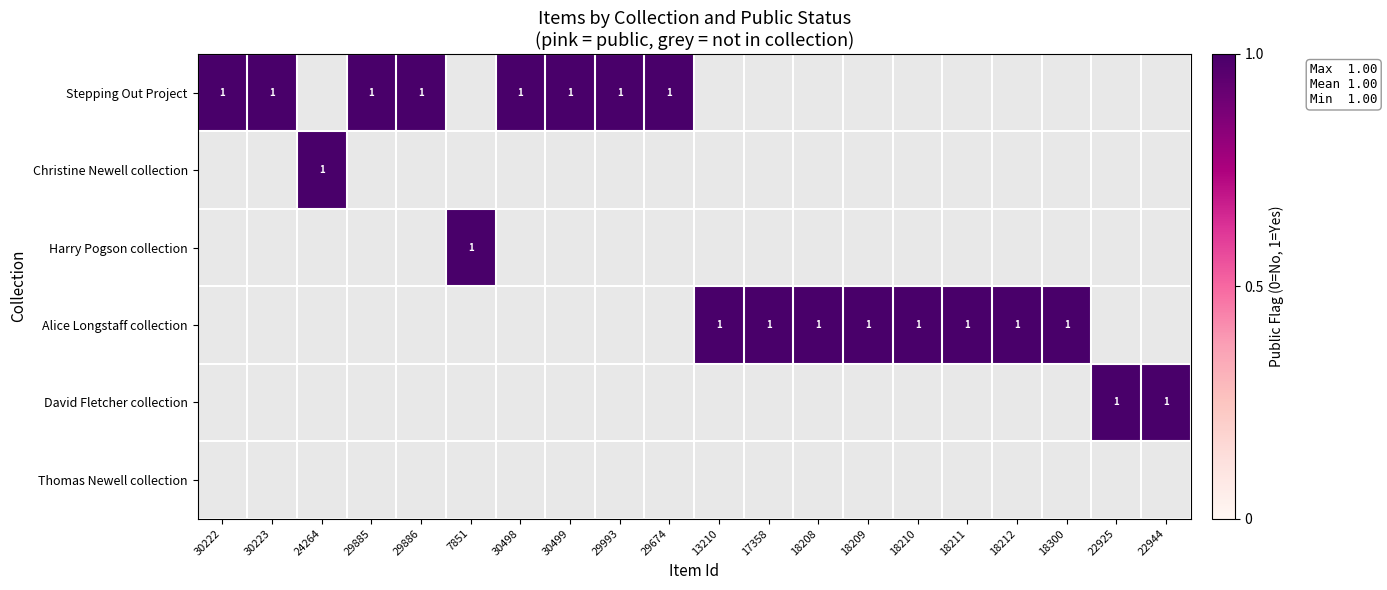

What is the greatest value displayed?

1